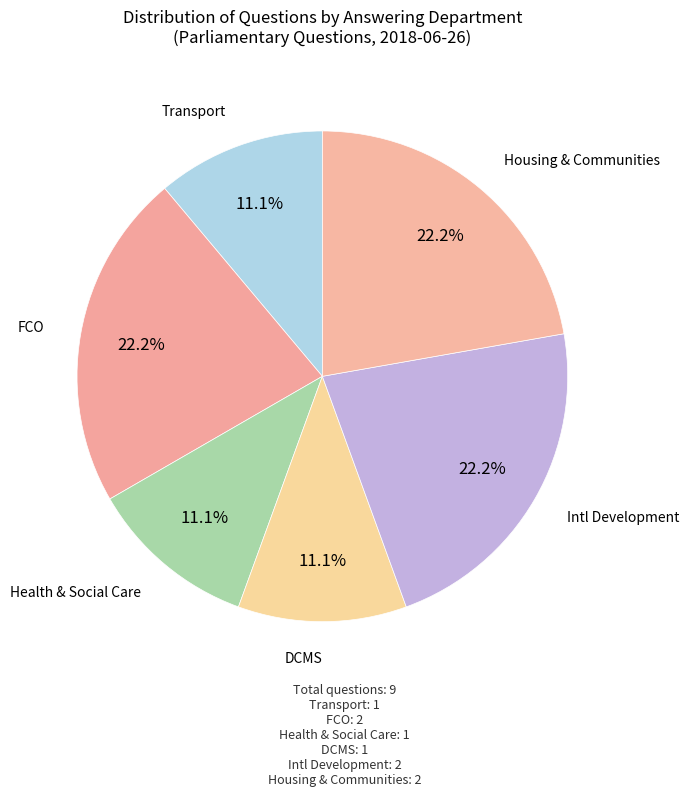

Between FCO and Health & Social Care, which is larger?

FCO